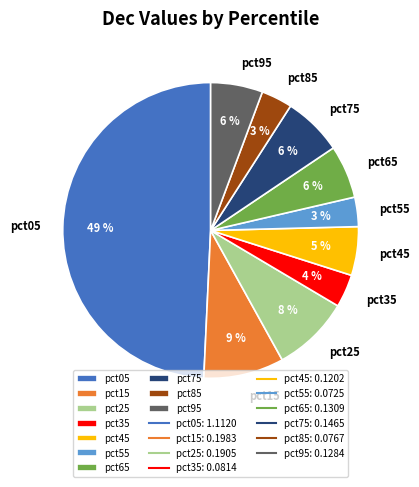

Between pct35 and pct25, which is larger?

pct25